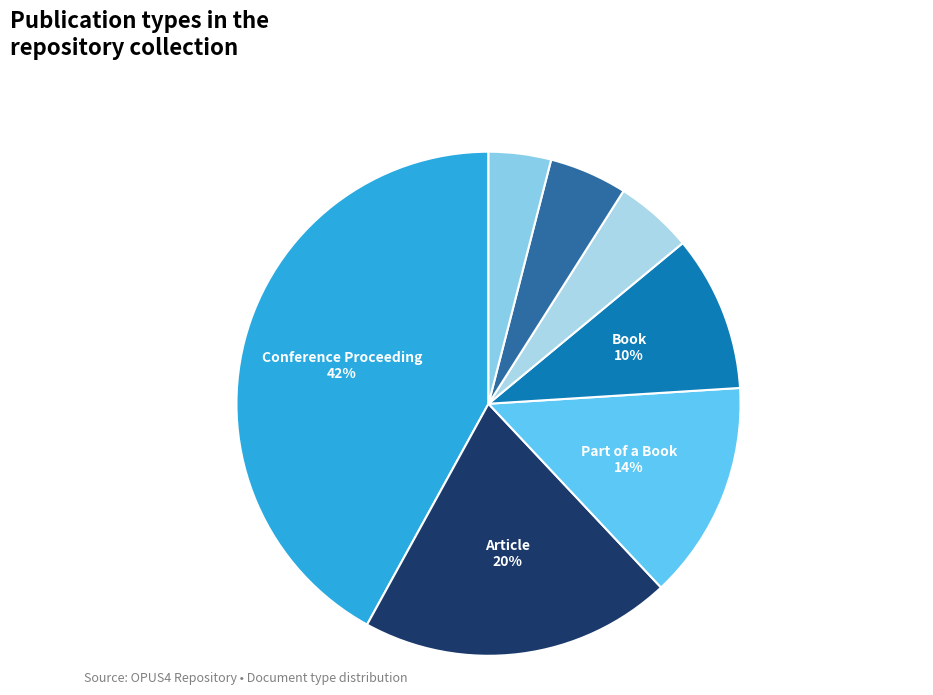

How many slices are in this pie chart?

7